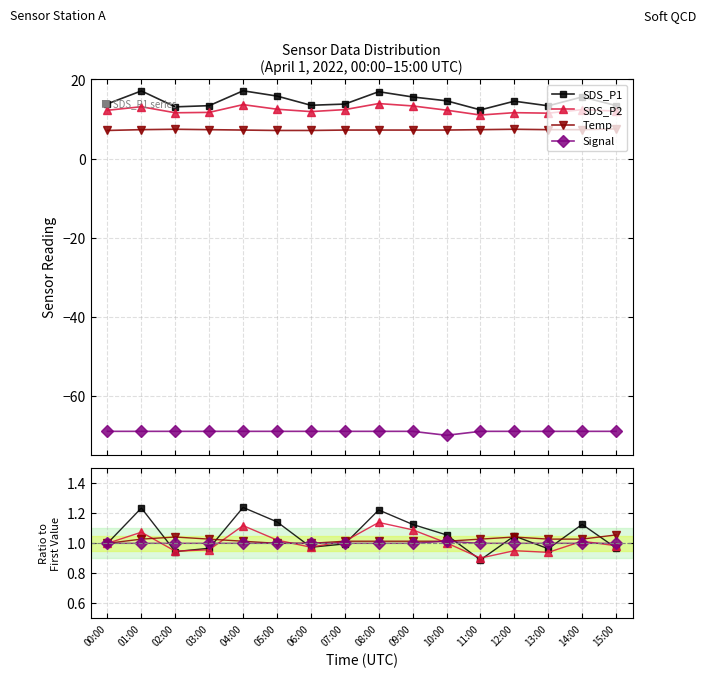

Rank the categories by SDS_P2 value from highest to lowest.

08:00, 04:00, 09:00, 01:00, 05:00, 07:00, 14:00, 10:00, 00:00, 15:00, 06:00, 03:00, 12:00, 02:00, 13:00, 11:00